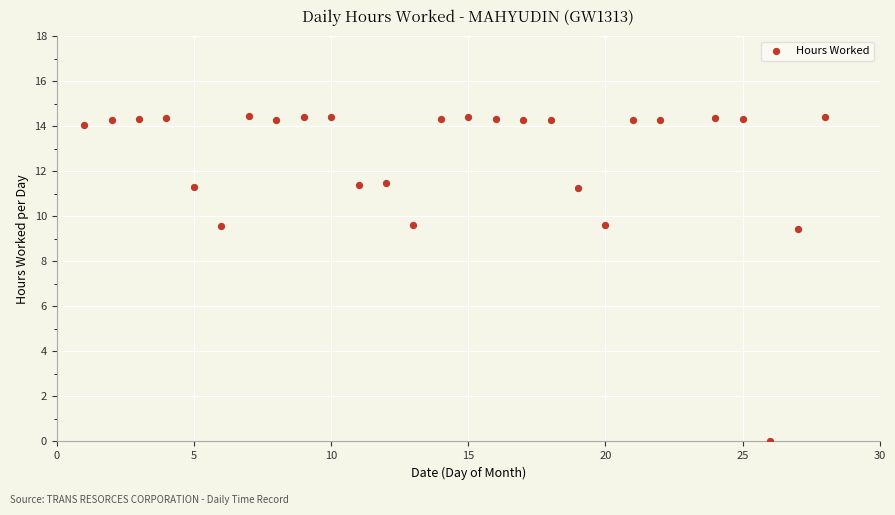

What is the range of X values (max minus min)?

27.0